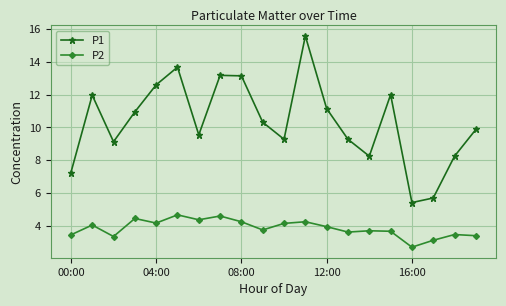

What is the difference between the maximum and minimum values in the P2 series?

2.0